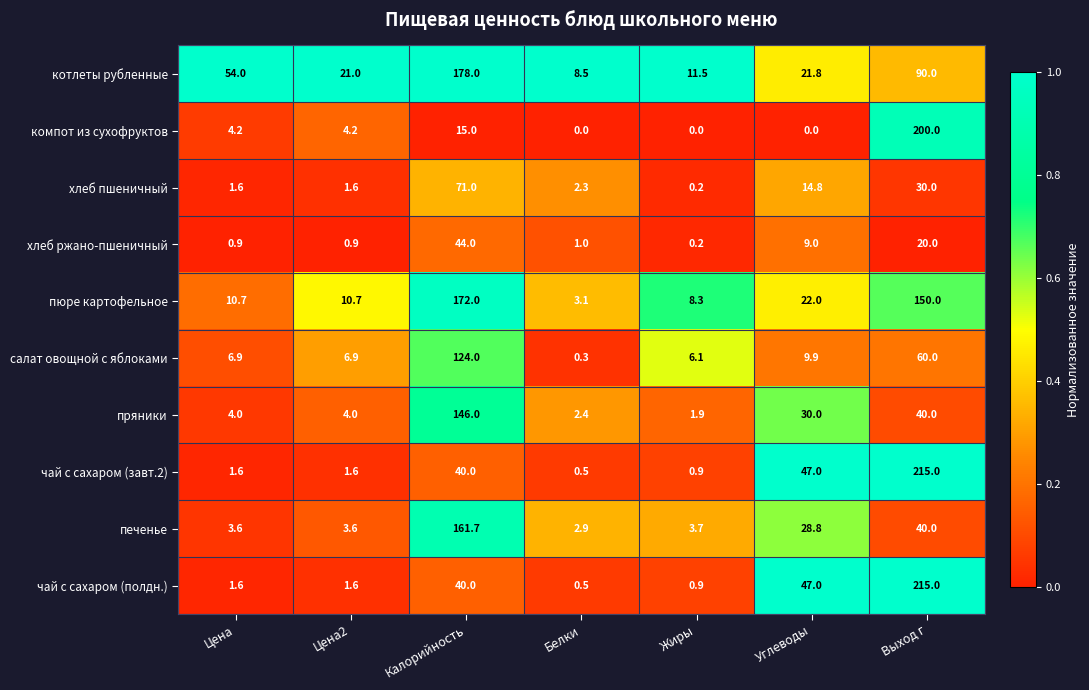

Is it true that чай с сахаром (завт.2) equals 2.6 at Цена?

False